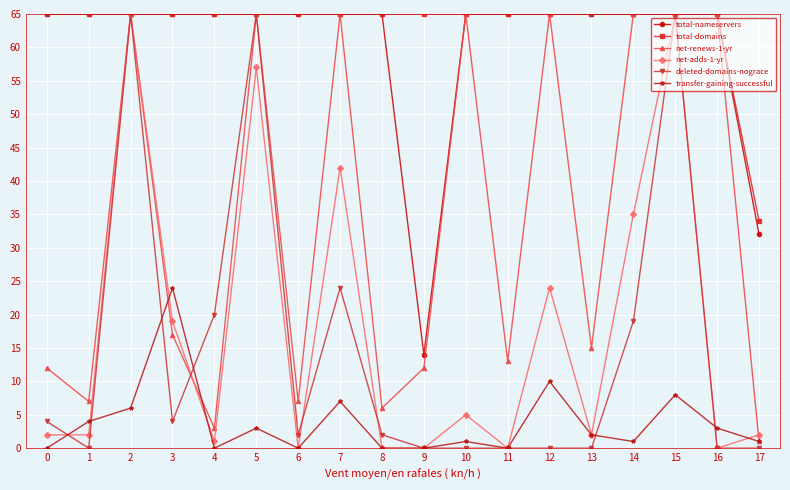

True or false: transfer-gaining-successful and total-domains cross at least once.

False